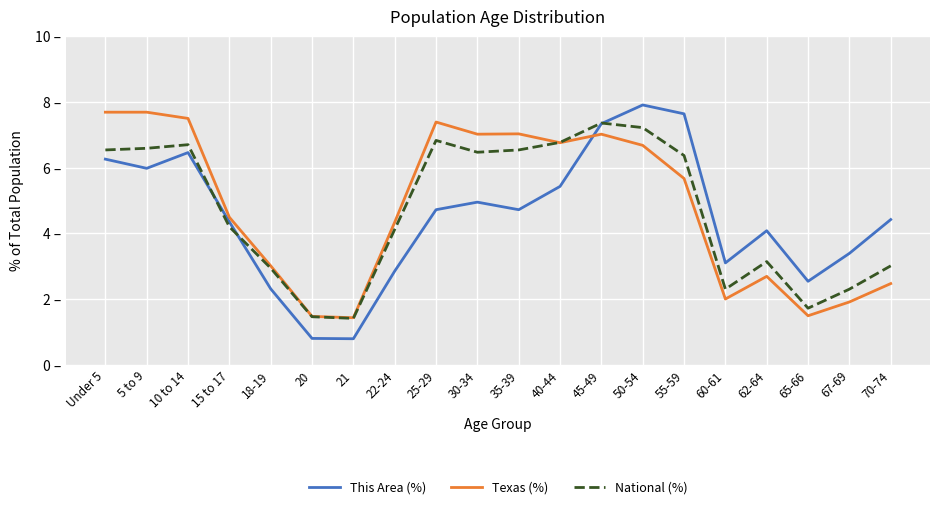

Which has a higher value, 70-74 or 45-49?

45-49